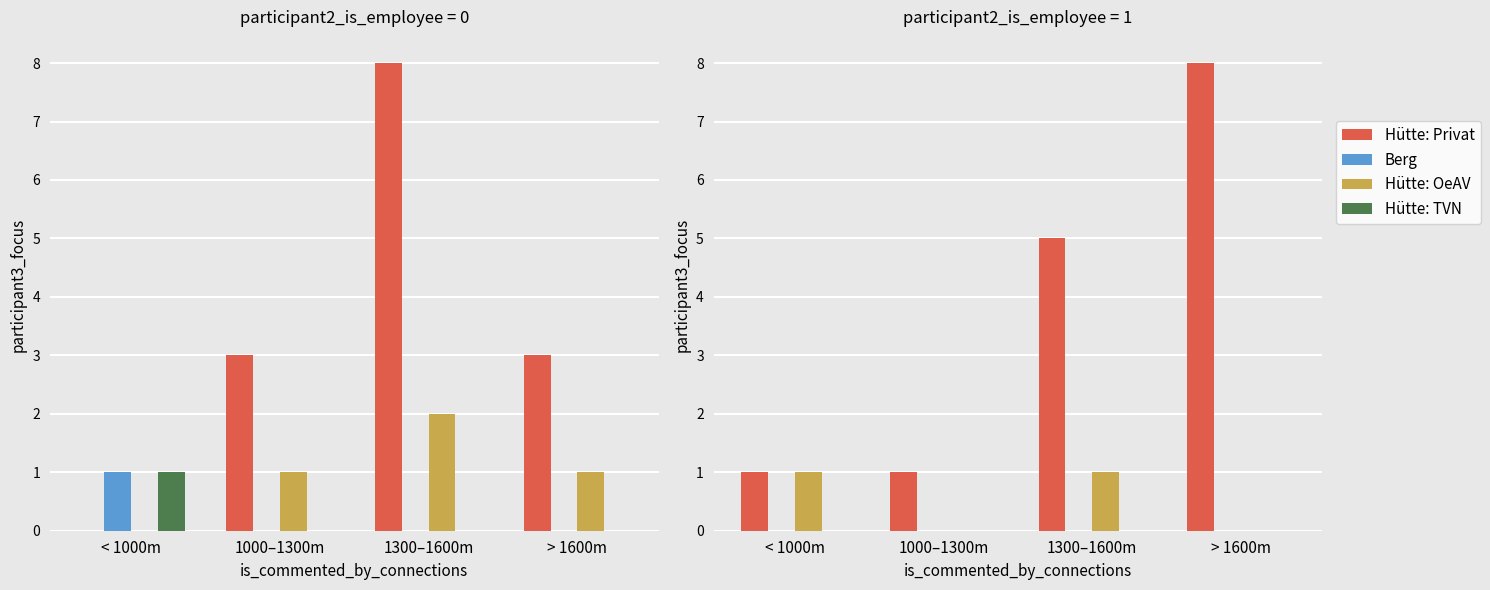

What are all the series names shown in the legend?

Hütte: Privat, Berg, Hütte: OeAV, Hütte: TVN